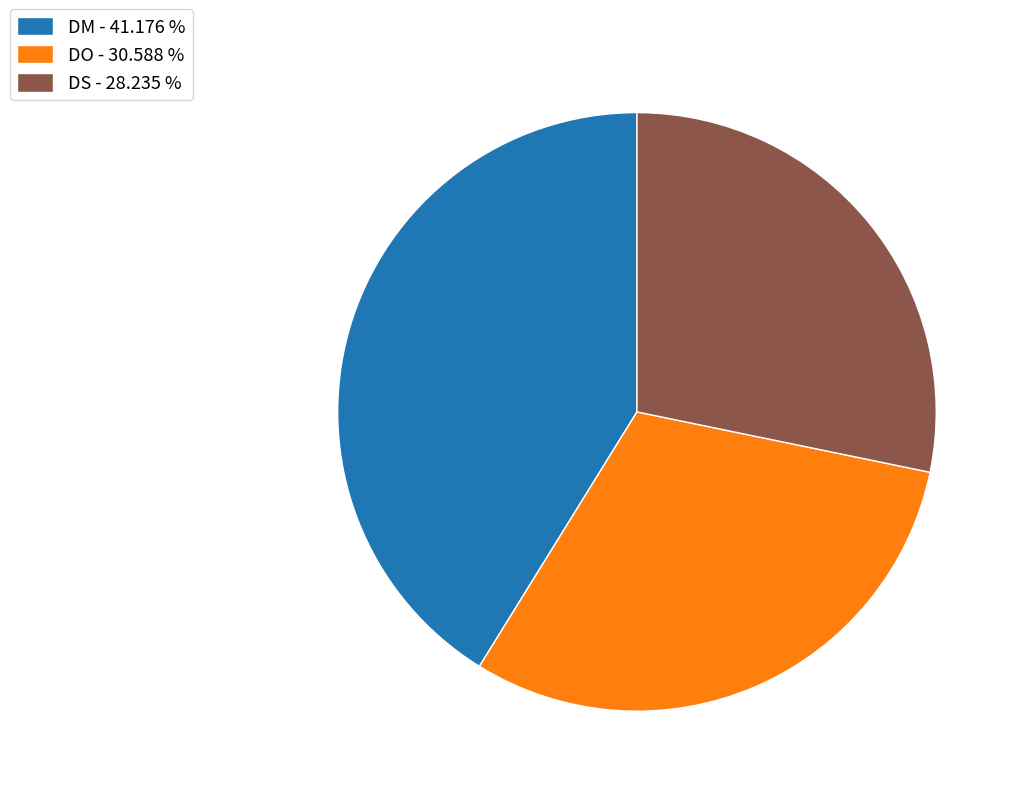

Approximately how many times larger is the value at DS compared to DO?

0.9